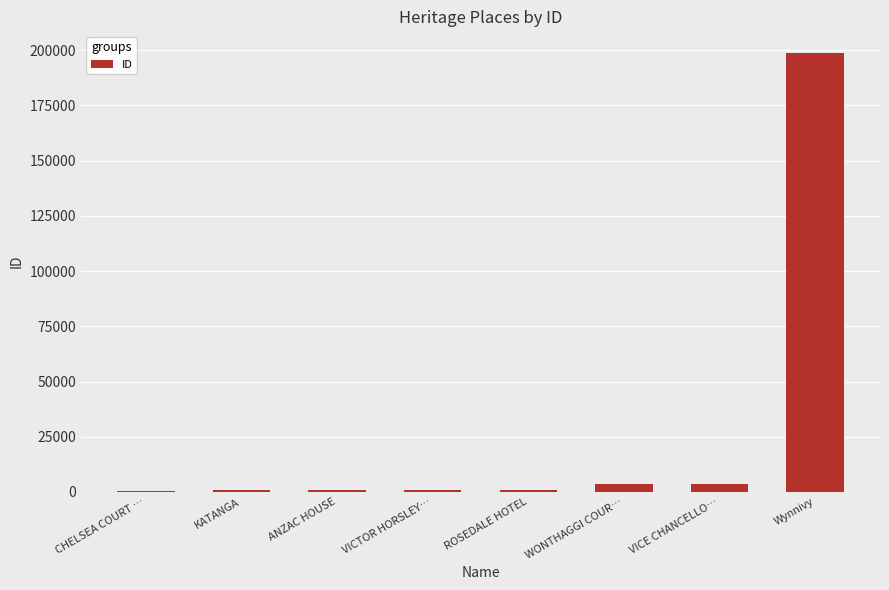

What is the ratio of the value at ROSEDALE HOTEL to the value at CHELSEA COURT …?

3.5